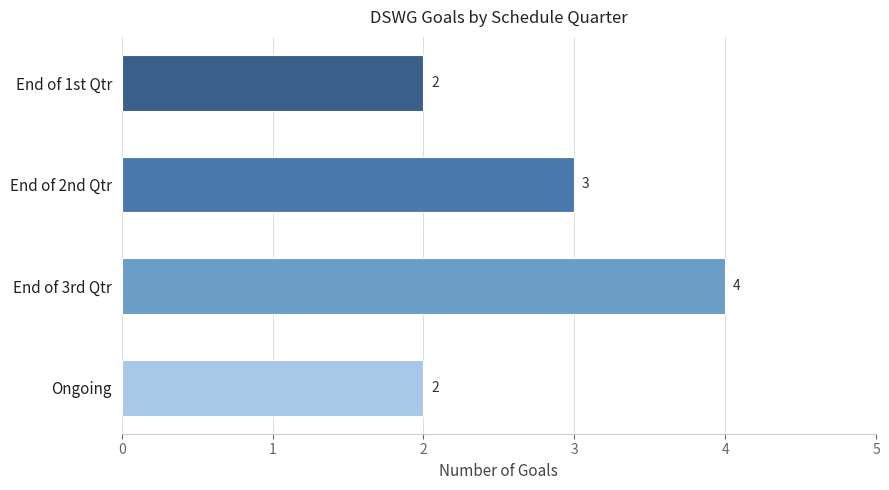

Approximately how many times larger is the value at End of 3rd Qtr compared to End of 1st Qtr?

2.0